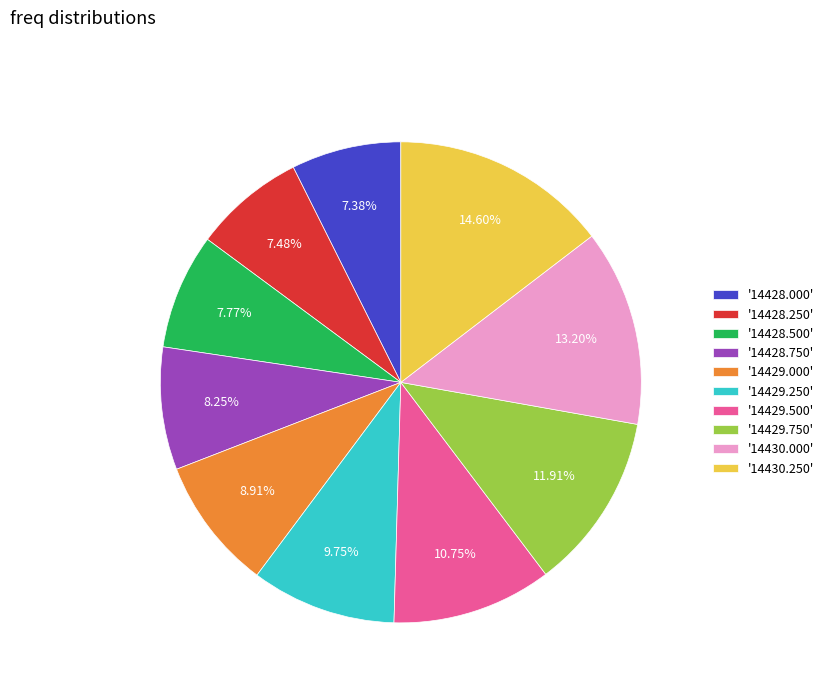

Is there any slice that represents more than half of the pie?

No